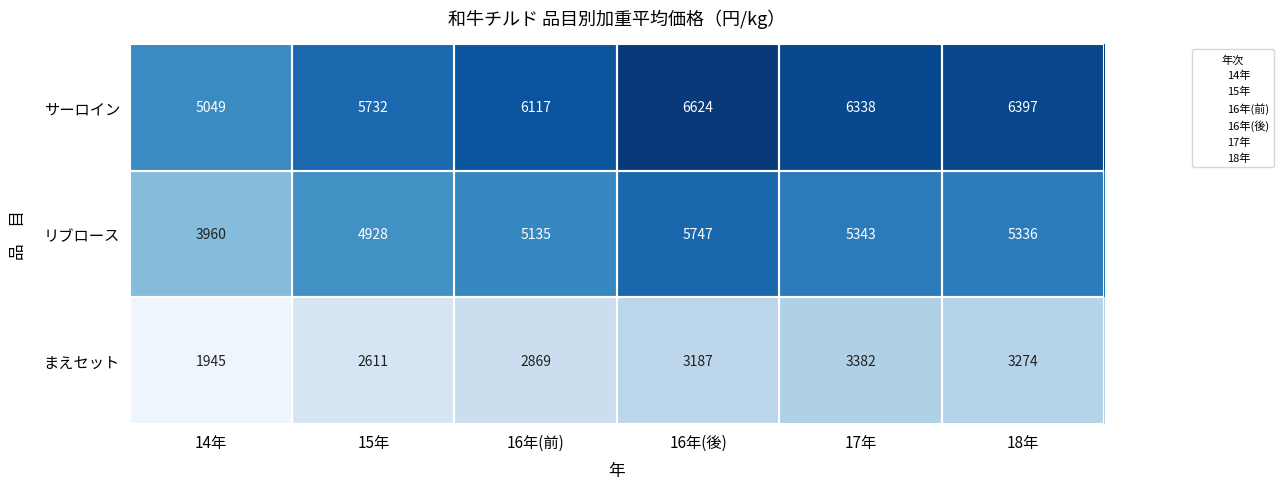

How many series are shown in this chart?

3